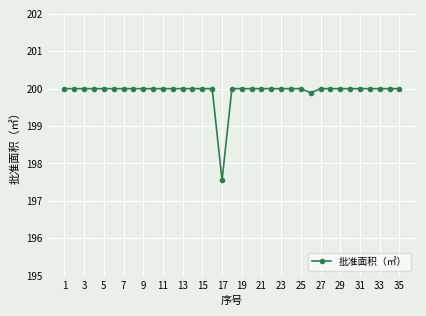

How many lines are shown in the chart?

1